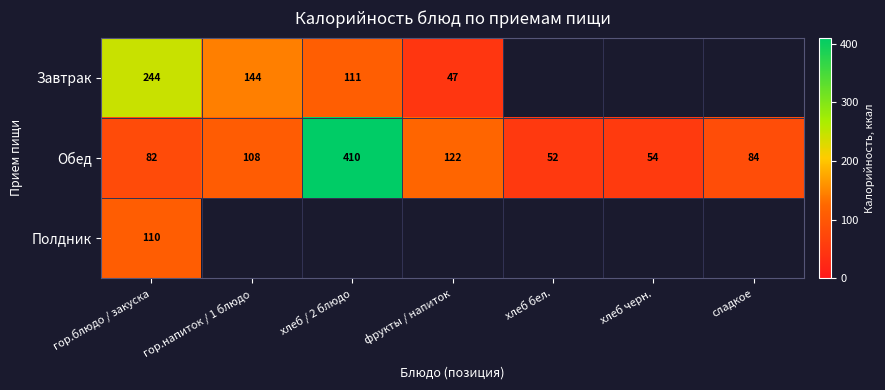

Is it true that Обед equals 137.7 at сладкое?

False